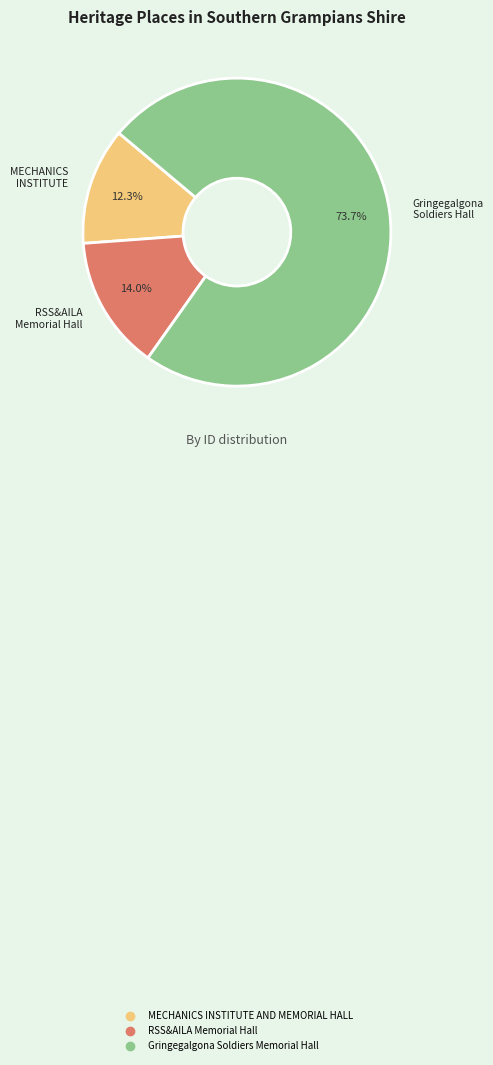

Do MECHANICS INSTITUTE AND MEMORIAL HALL and RSS&AILA Memorial Hall together represent more than half of the pie?

No